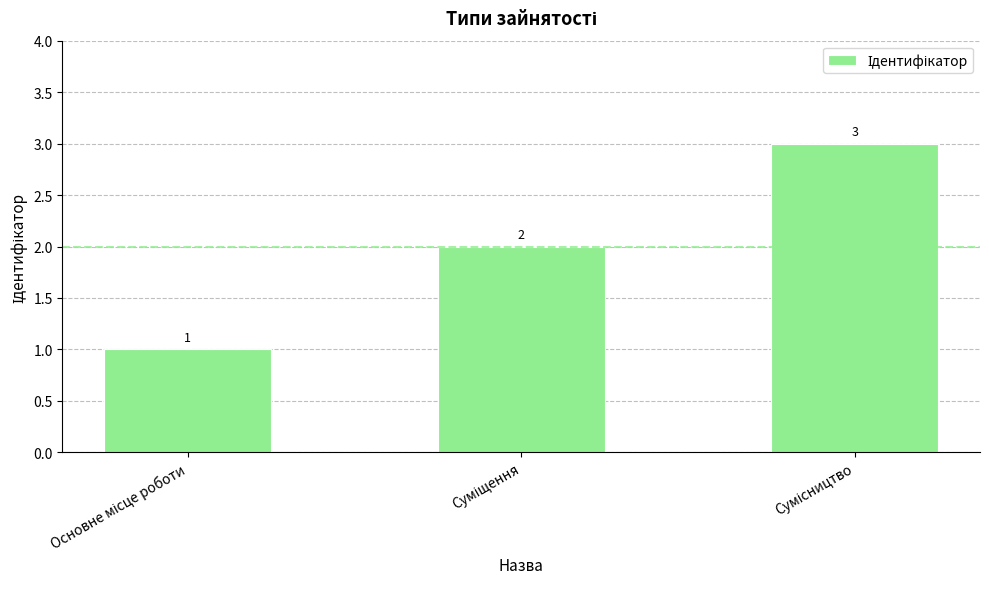

What is the value of the 1st bar from the left?

1